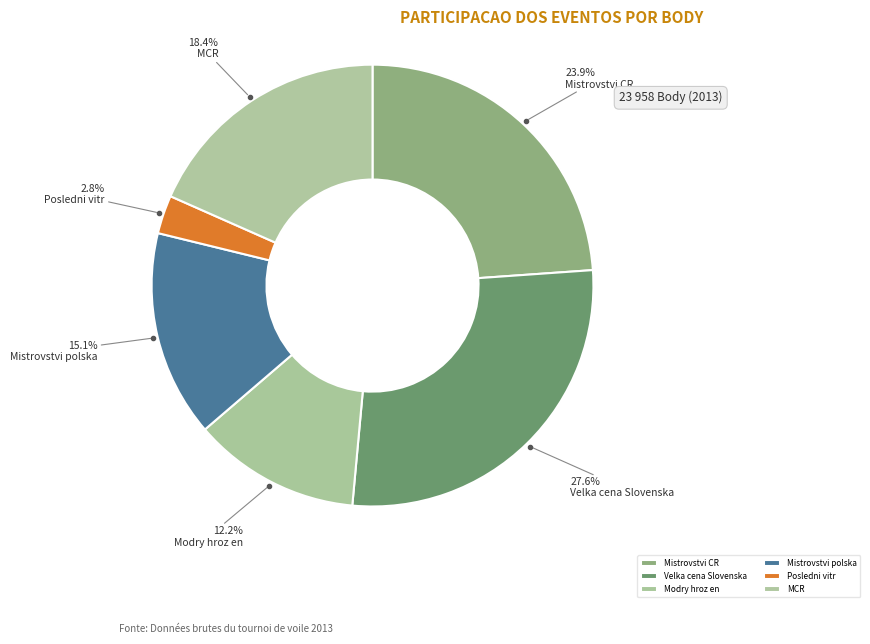

Rank the categories by value from lowest to highest.

Posledni vitr, Modry hroz en, Mistrovstvi polska, MCR, Mistrovstvi CR, Velka cena Slovenska